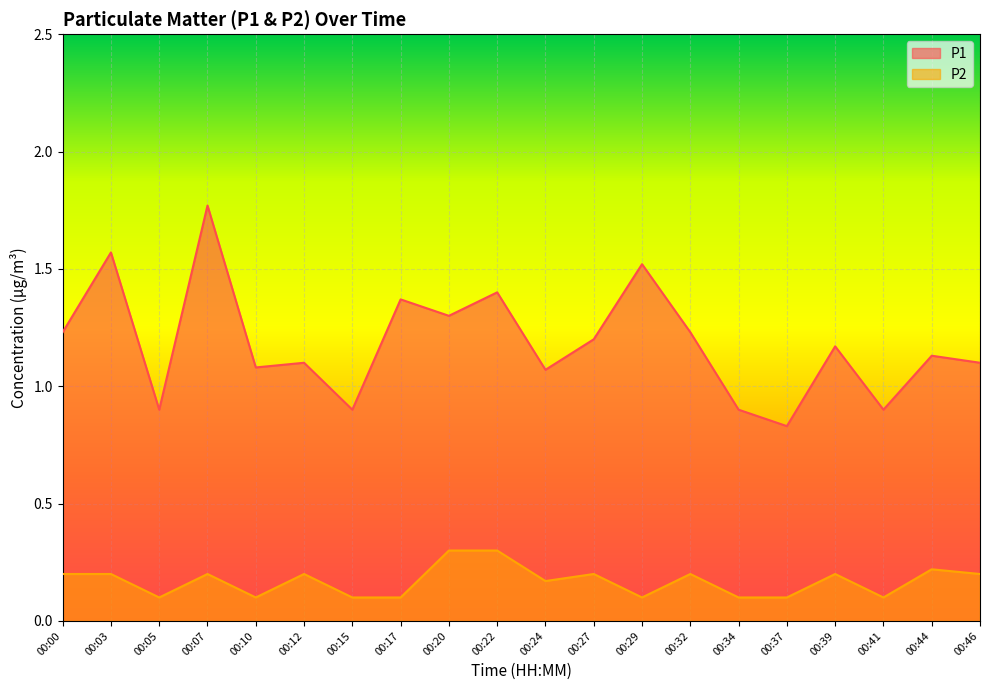

How many lines are shown in the chart?

2